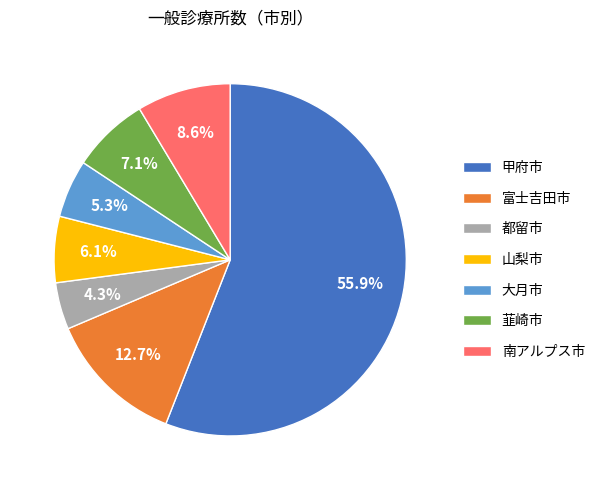

What is the majority slice?

甲府市